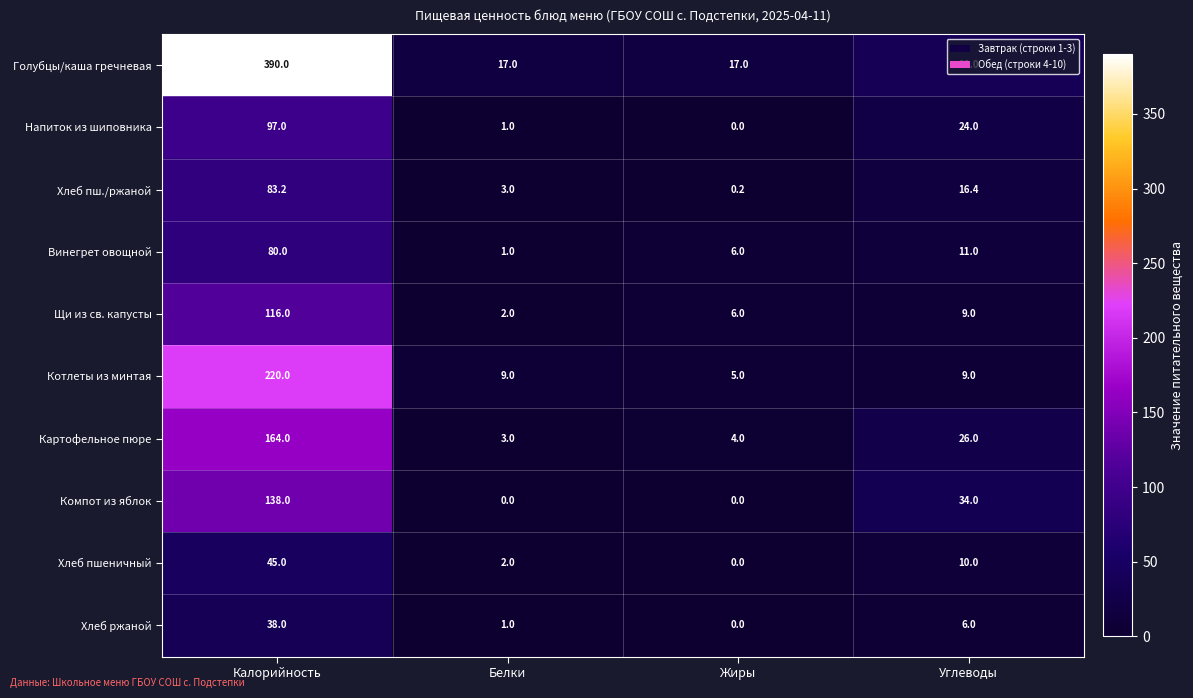

What is the difference between the highest and lowest values at Белки?

17.0